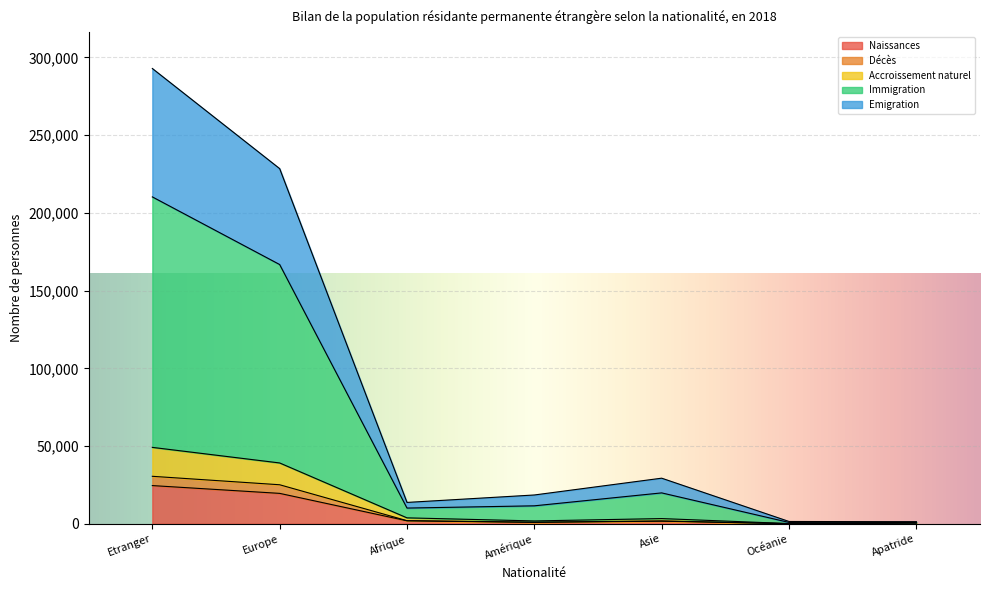

What is the highest value of the Naissances series?

24580